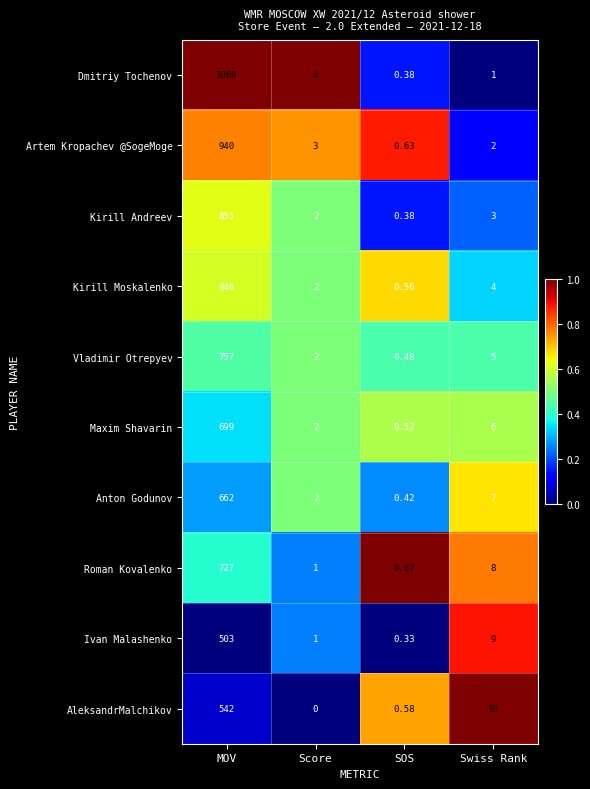

Which series changed the most between Score and Swiss Rank?

AleksandrMalchikov